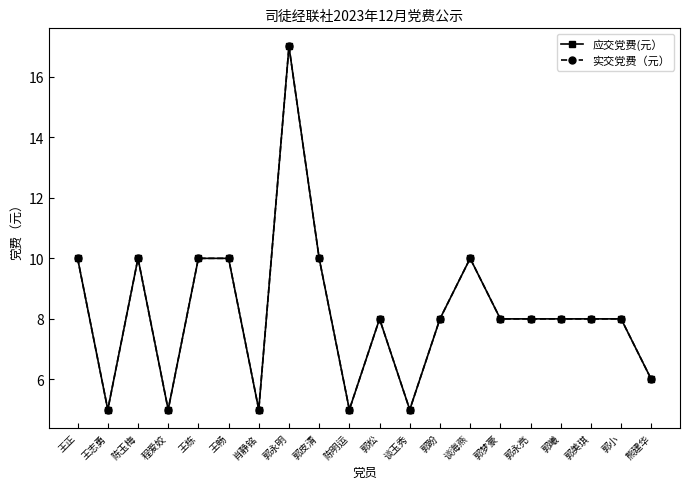

Is this an area chart (filled region under the line)?

No